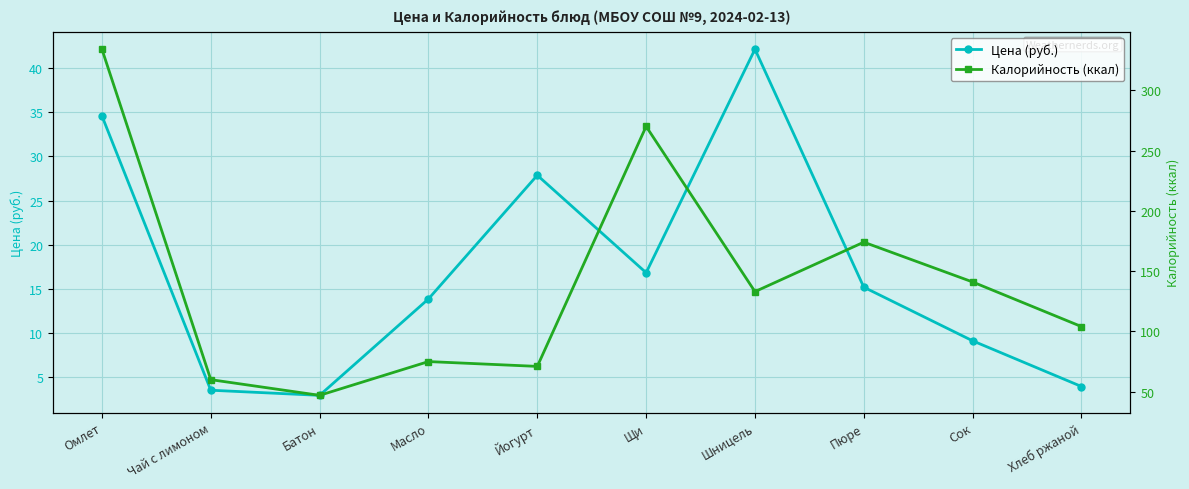

List the series in order of their peak value, lowest first.

Цена (руб.), Калорийность (ккал)